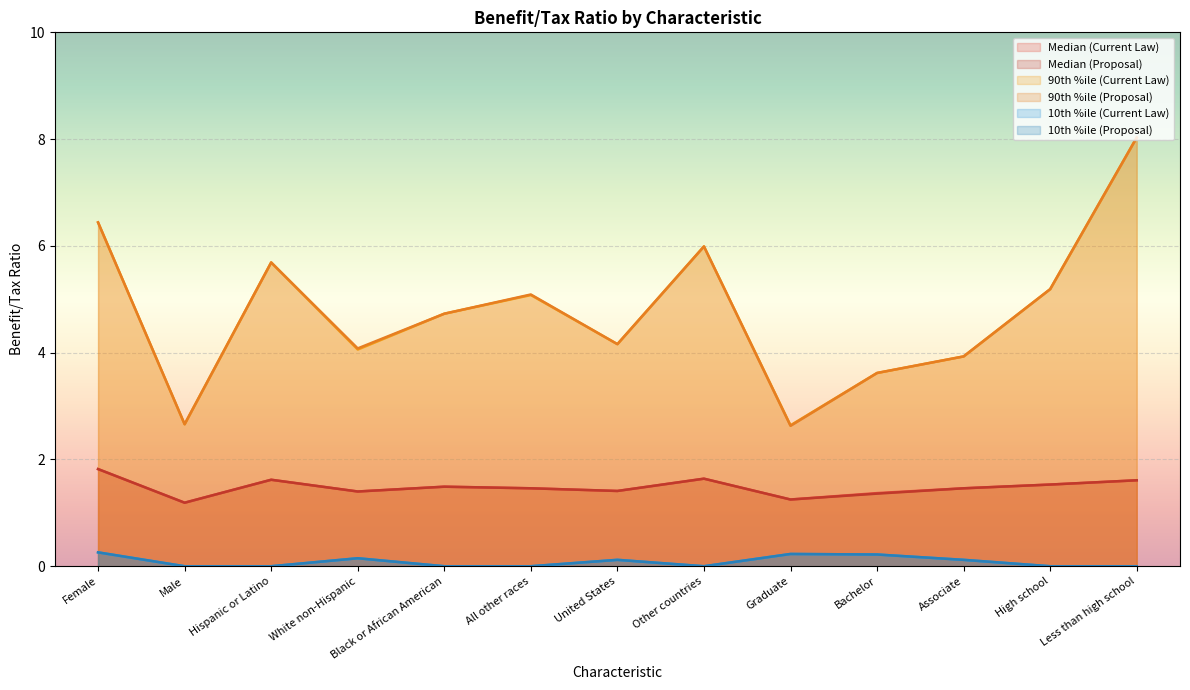

Where is Median (Proposal) nearest to the value 1?

Male